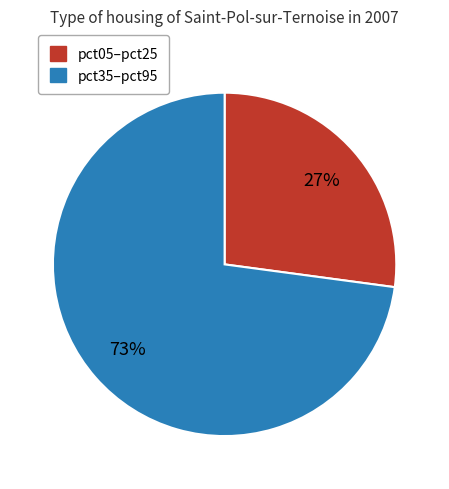

Is there a majority slice in this chart?

Yes